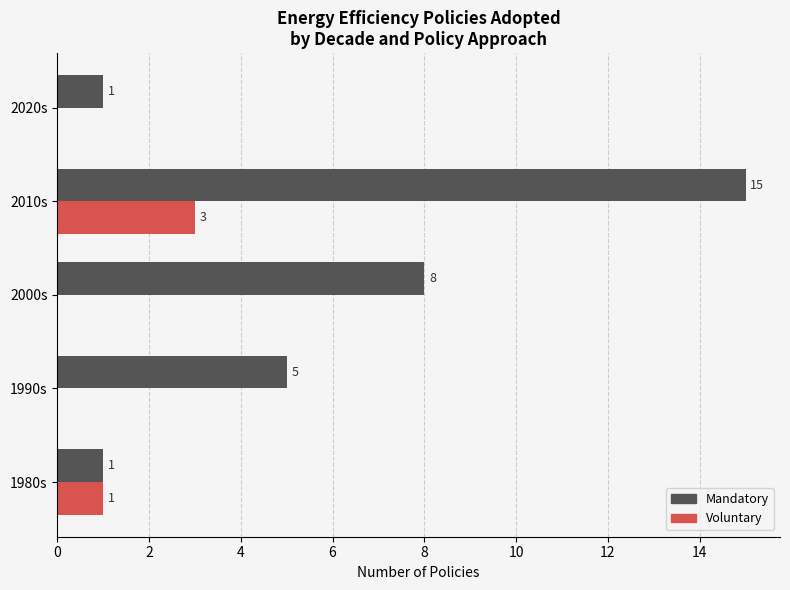

At which label is Mandatory closest to 8?

2000s